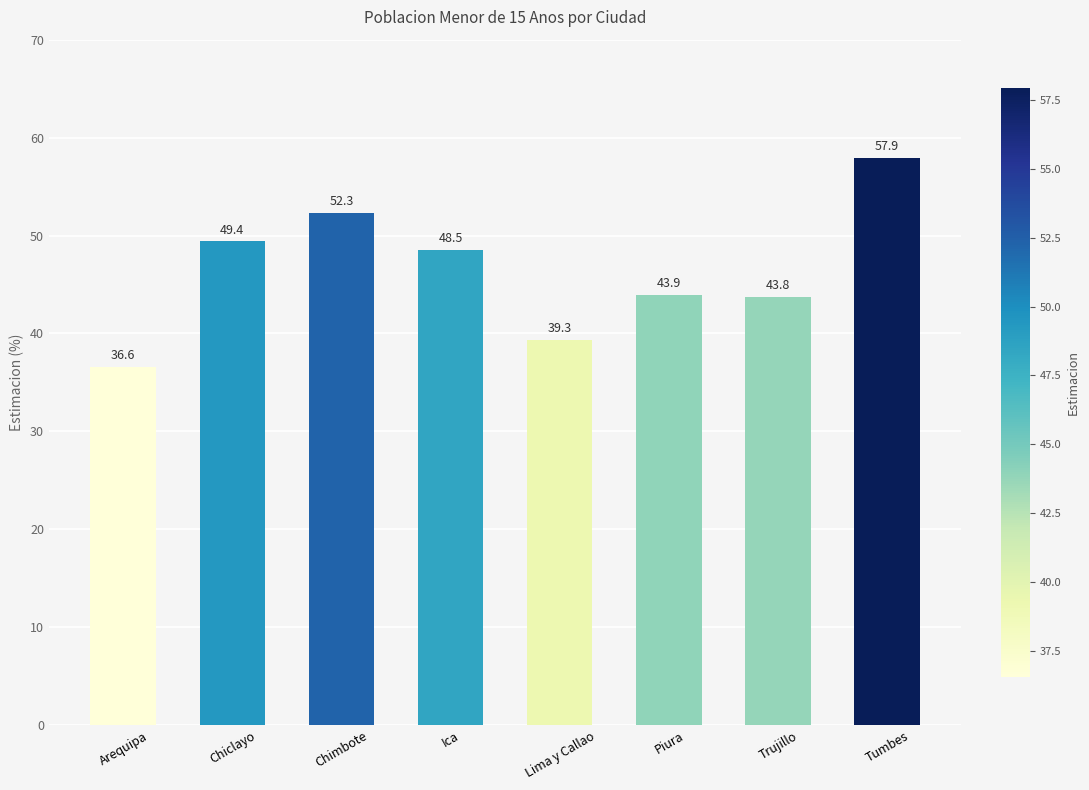

What is the smallest value displayed?

36.6